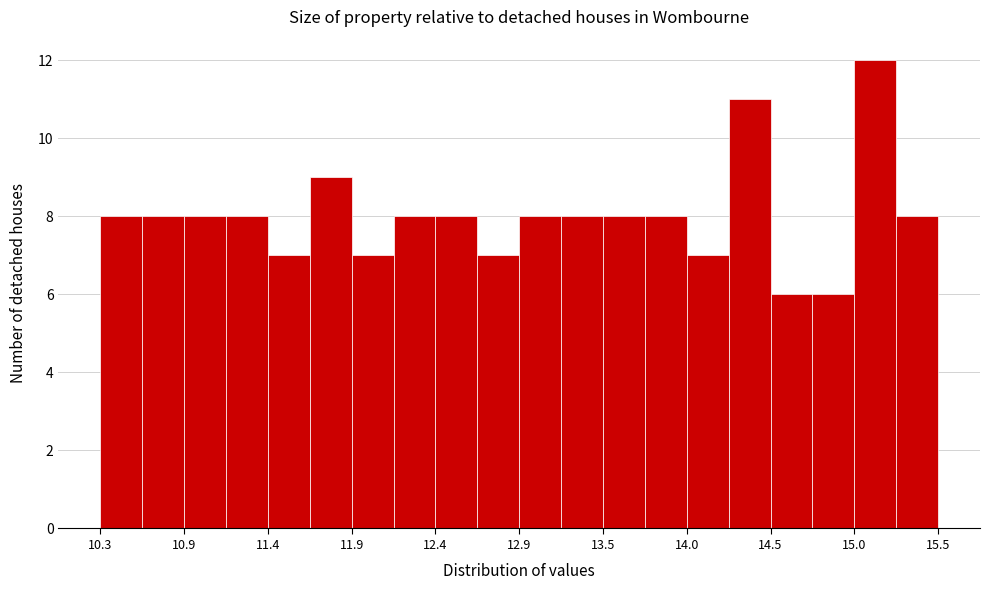

Around what value on the x-axis is the tallest bar? Give the approximate position of its centre, as read against the axis.

15.2